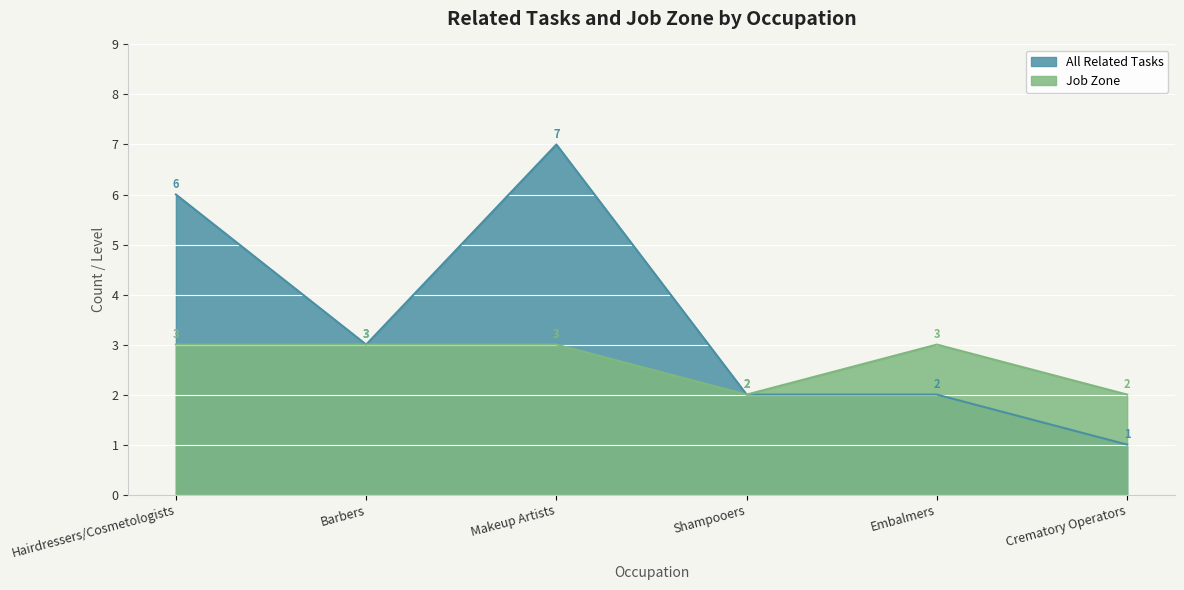

What is the difference between the Job Zone values at Shampooers and Hairdressers/Cosmetologists?

1